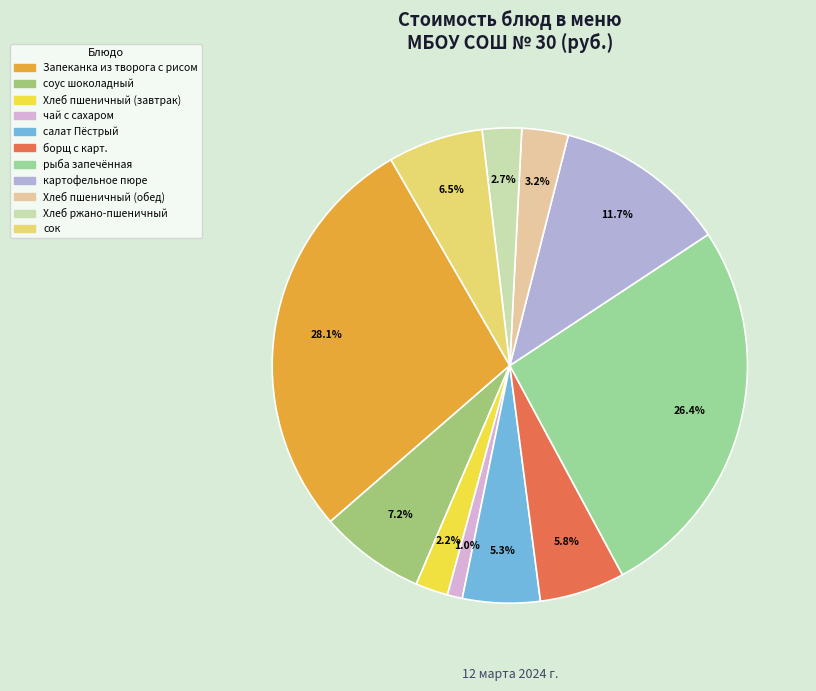

To the nearest percent, what is the combined percentage of соус шоколадный and Хлеб пшеничный (завтрак)?

9%